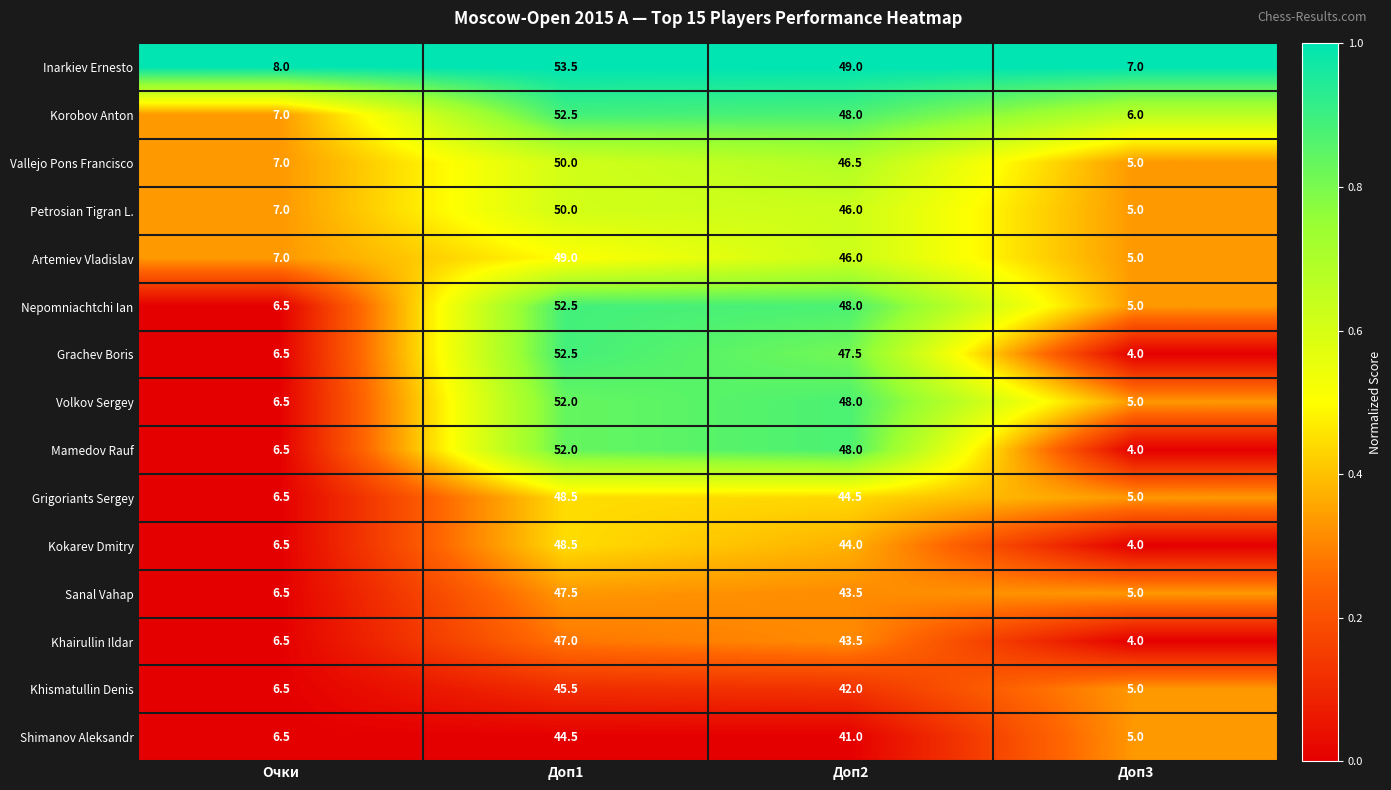

What is the minimum value shown in the chart?

4.0